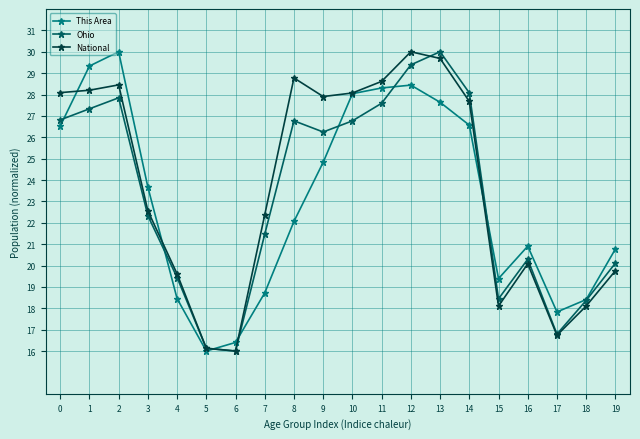

Between which two adjacent categories do This Area and Ohio first intersect?

0 and 1